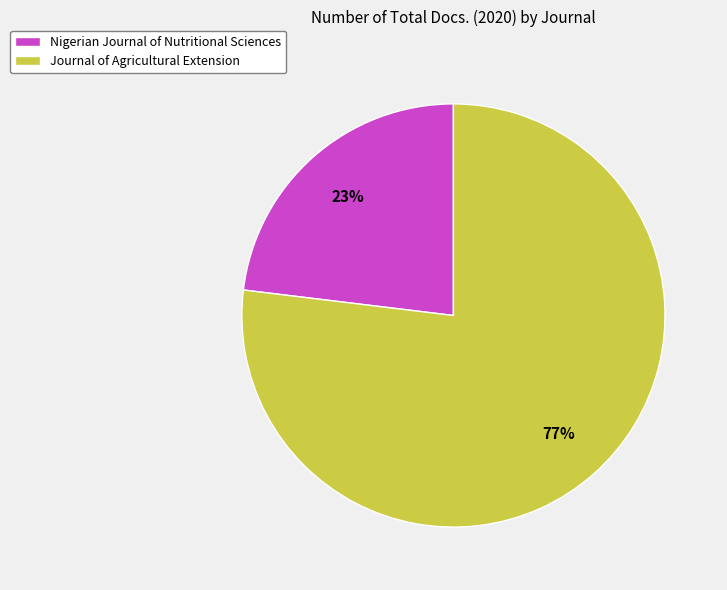

What is the largest slice in the pie chart?

Journal of Agricultural Extension